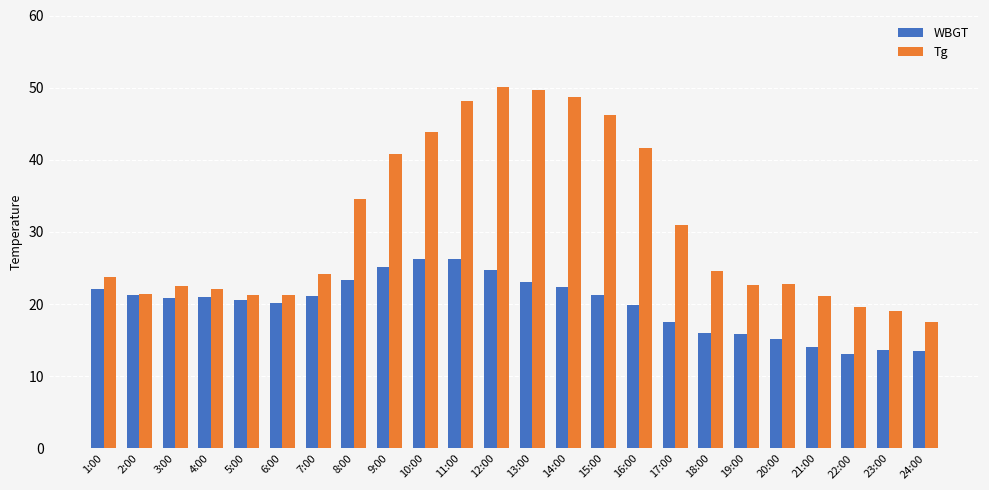

How many groups of bars are there?

24